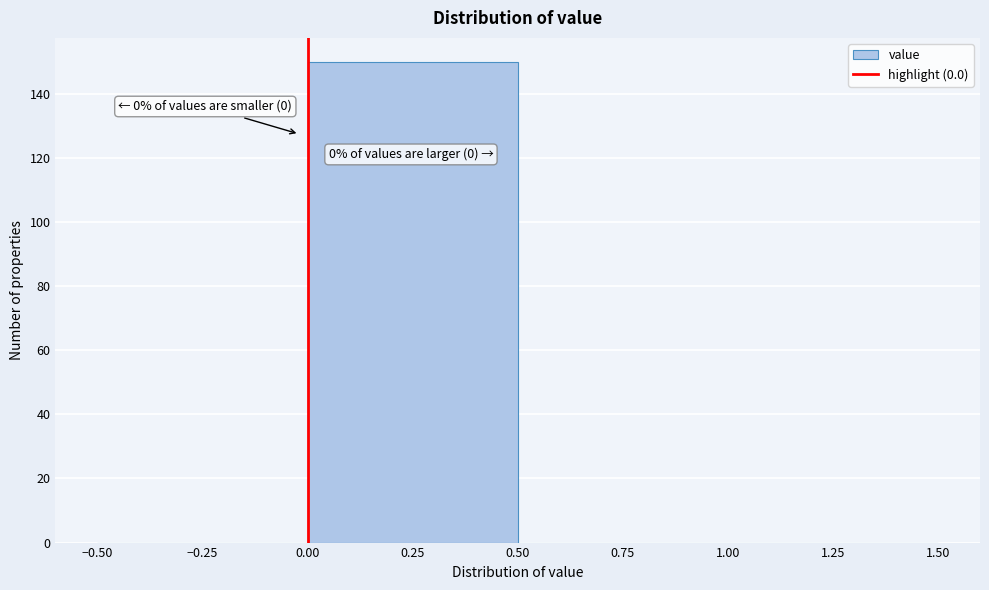

Over which range of the x-axis is the bar tallest?

0.00 to 0.50